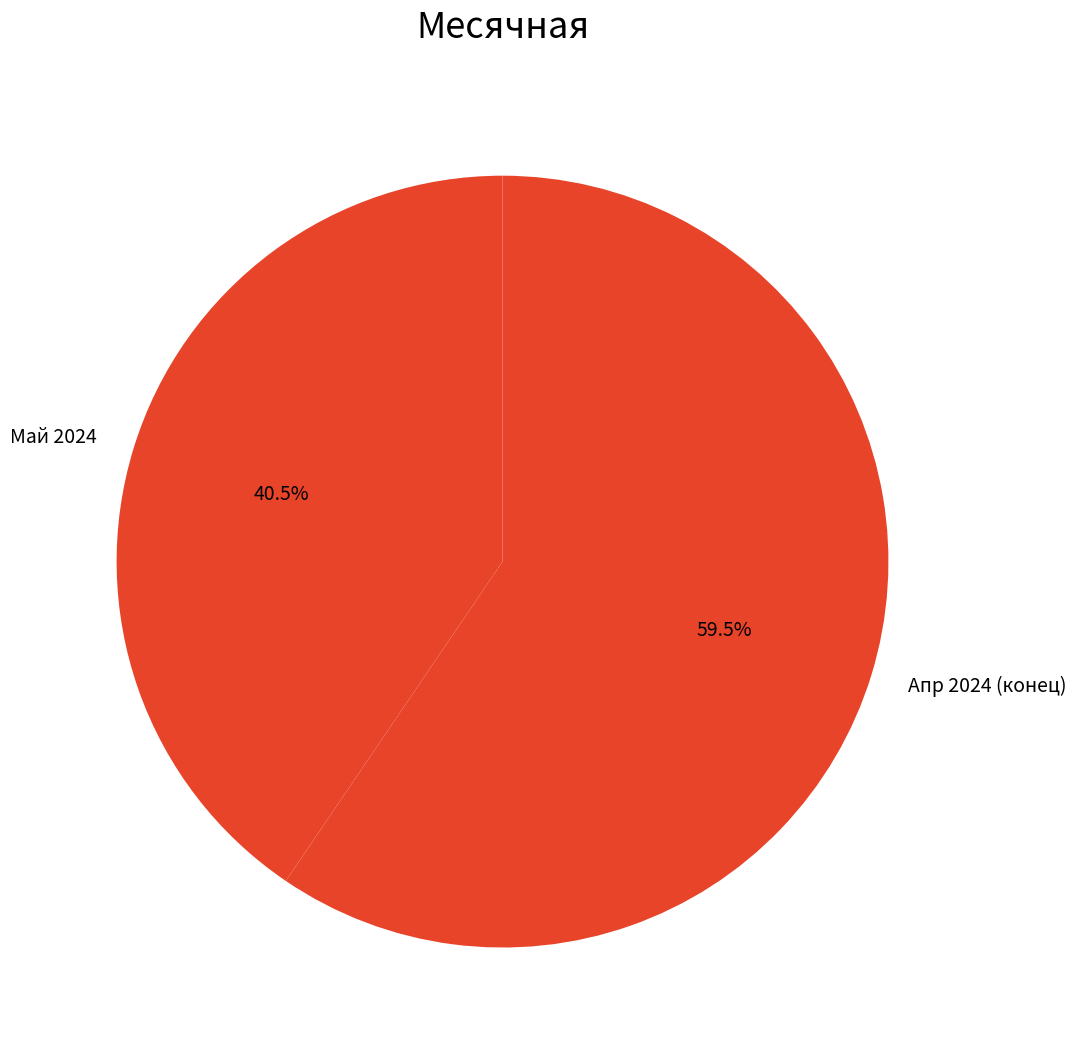

What is the ratio of the value at Апр 2024 (конец) to the value at Май 2024?

1.5